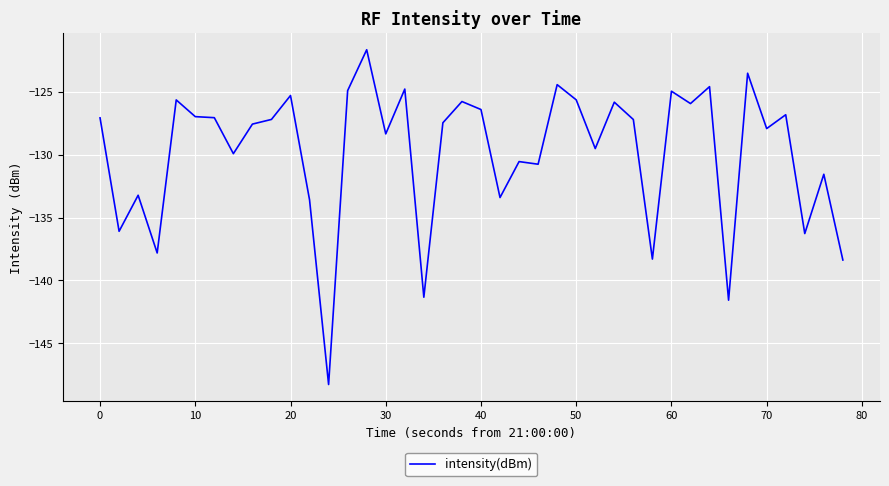

What is the minimum value shown in the chart?

-148.3